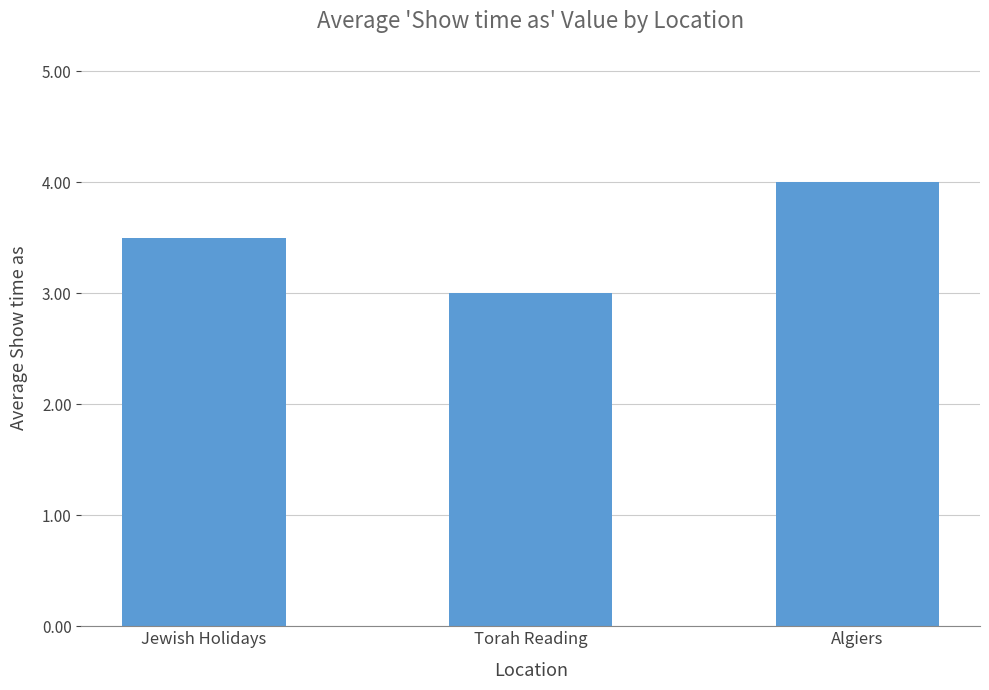

Reading left to right, transcribe all the data shown in this chart.

Jewish Holidays=3.5	Torah Reading=3.0	Algiers=4.0